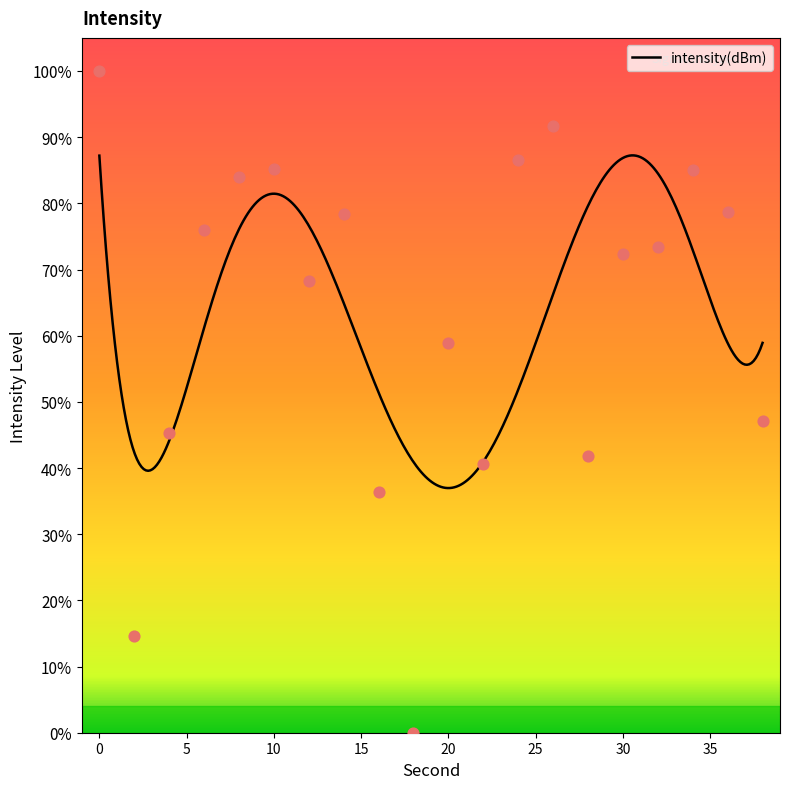

Approximately how many times larger is the value at 0 compared to 4?

2.2